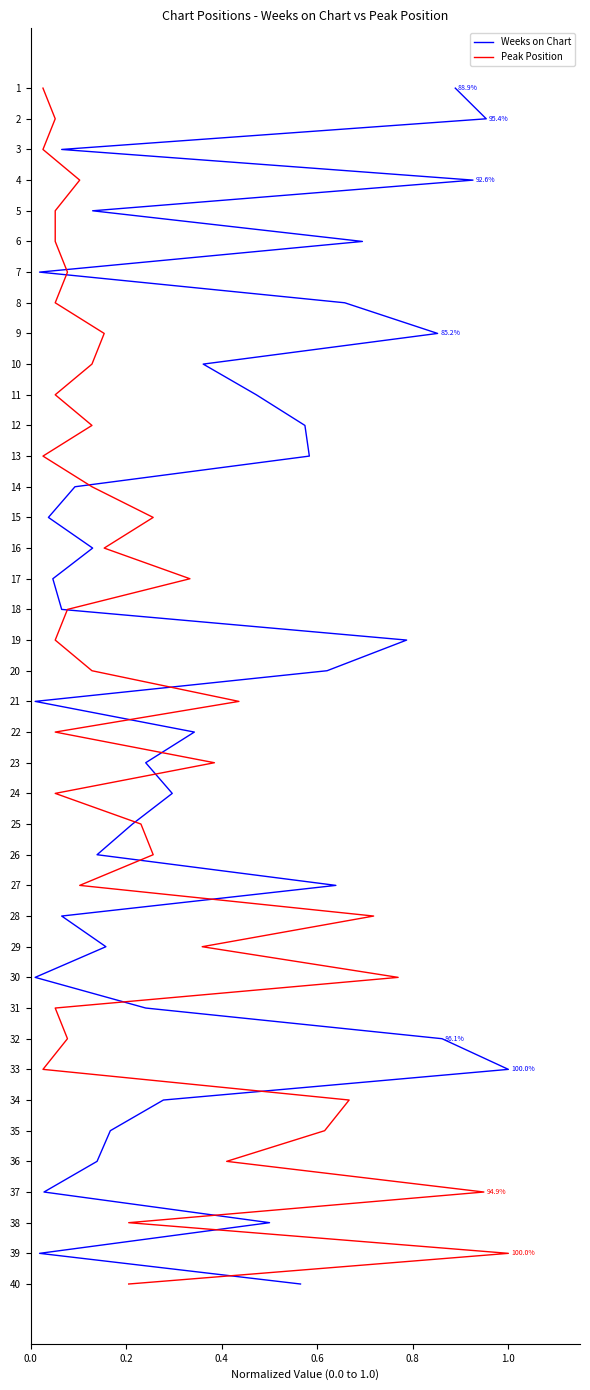

How many series are shown in this chart?

2